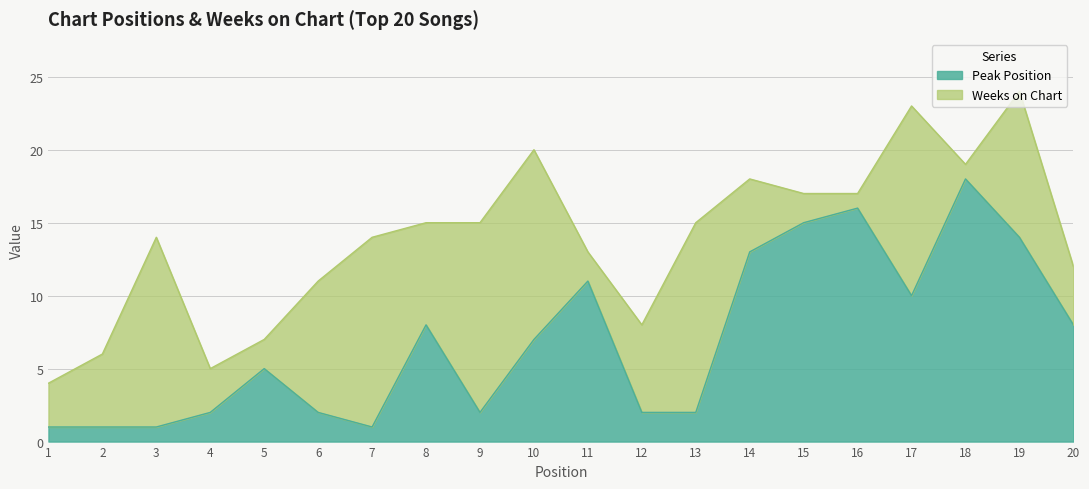

Where does the data first go above 7?

8